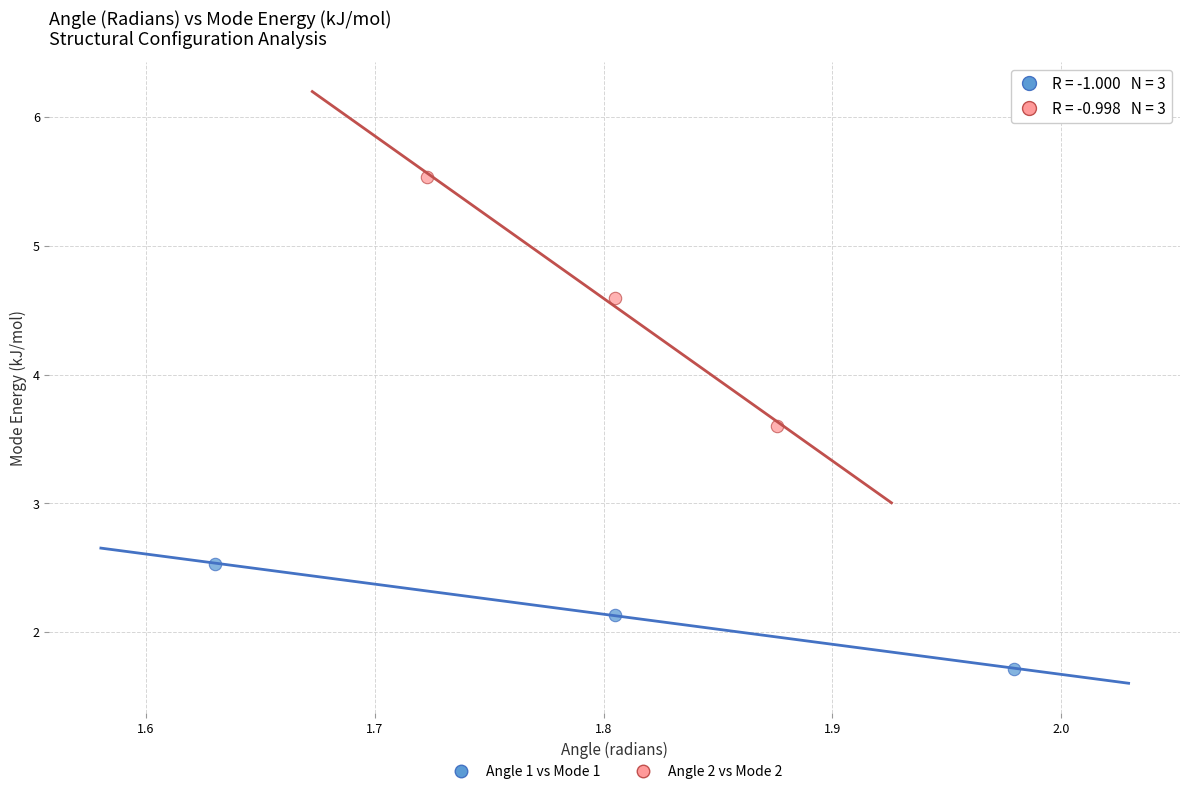

Which series has the largest Y range (max minus min)?

Angle 2 vs Mode 2